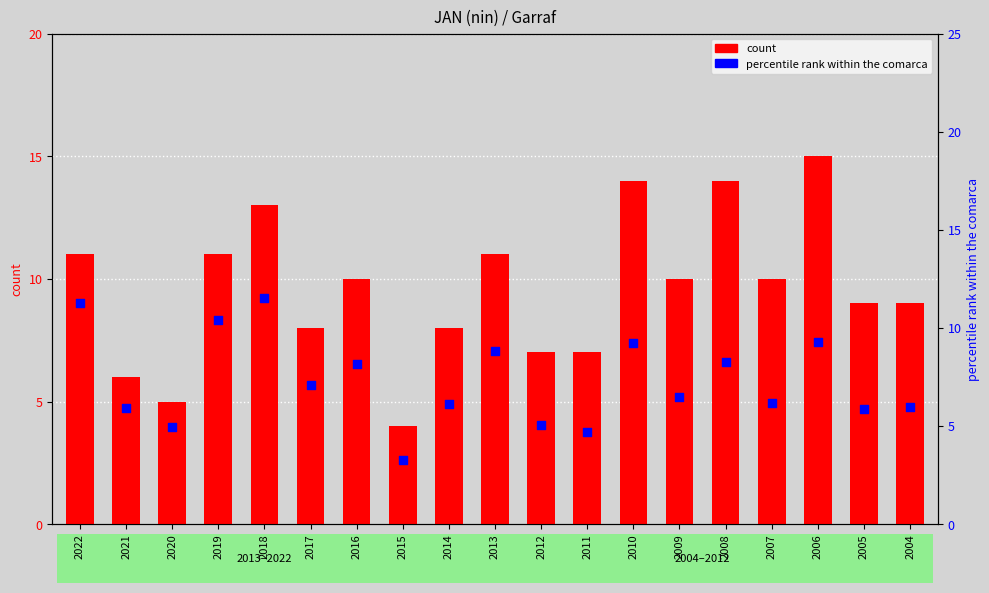

At how many categories does at least one series exceed 12?

4